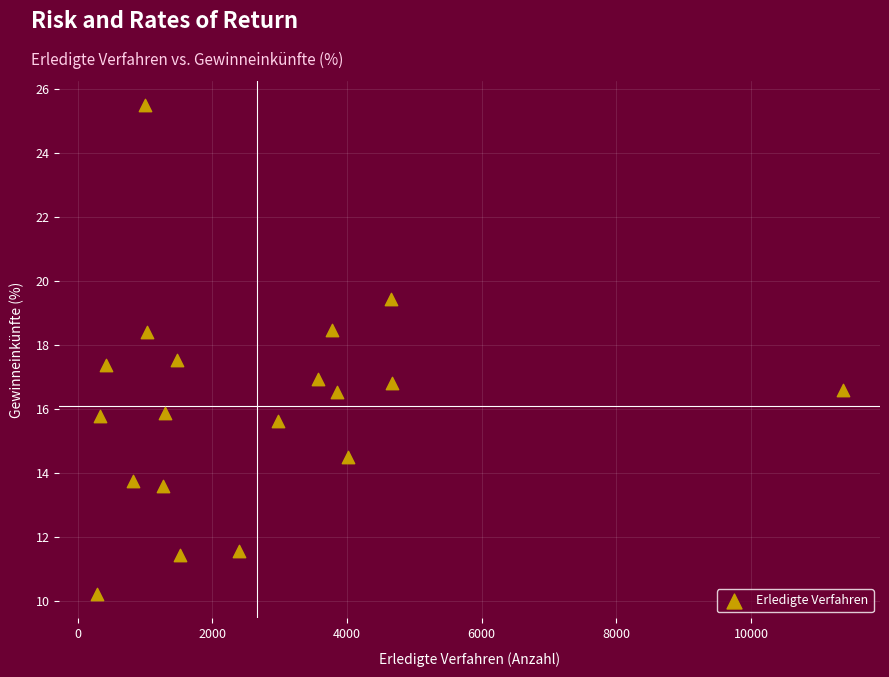

What is the range of X values (max minus min)?

11075.0